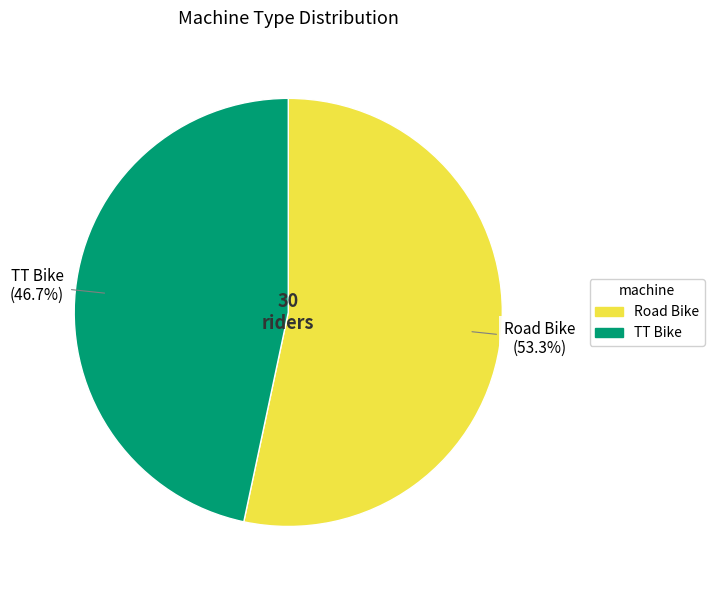

How many segments does this pie chart have?

2